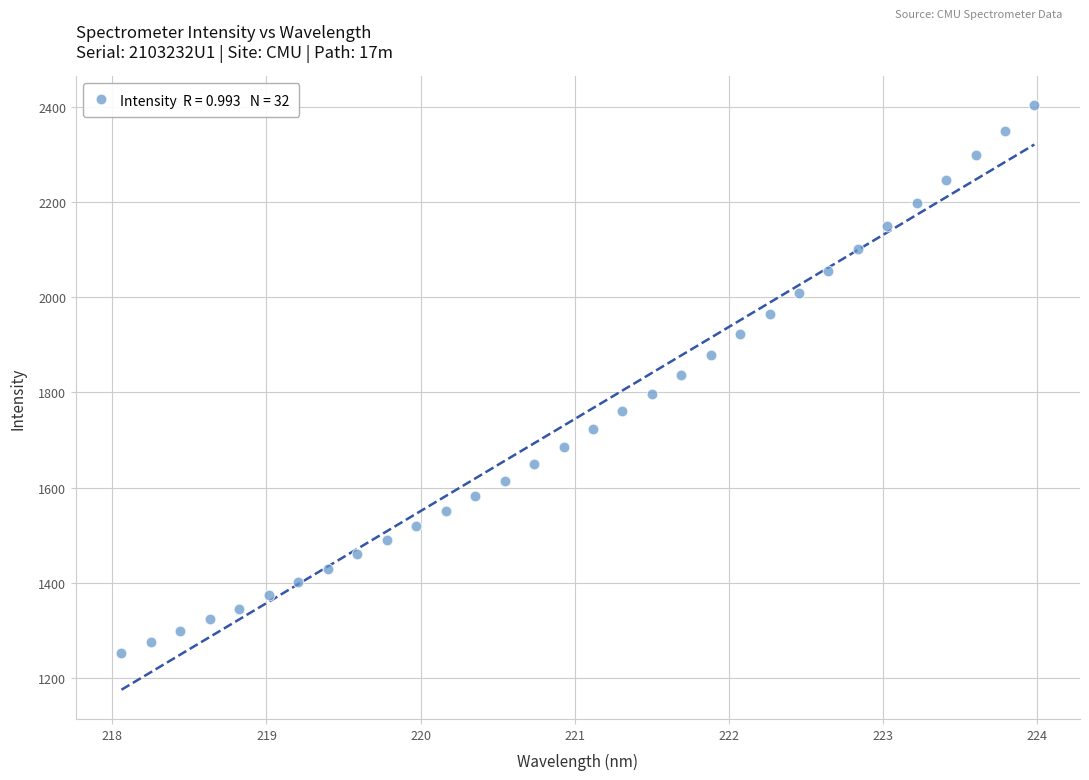

What is the range of Y values (max minus min)?

1151.6